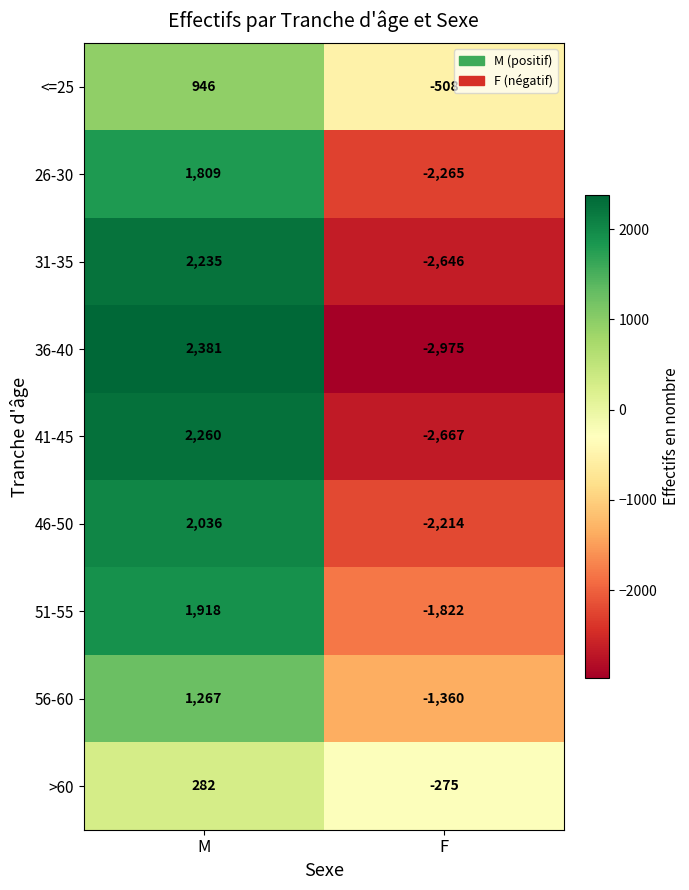

Rank the series by their maximum value, from lowest to highest.

>60, <=25, 56-60, 26-30, 51-55, 46-50, 31-35, 41-45, 36-40